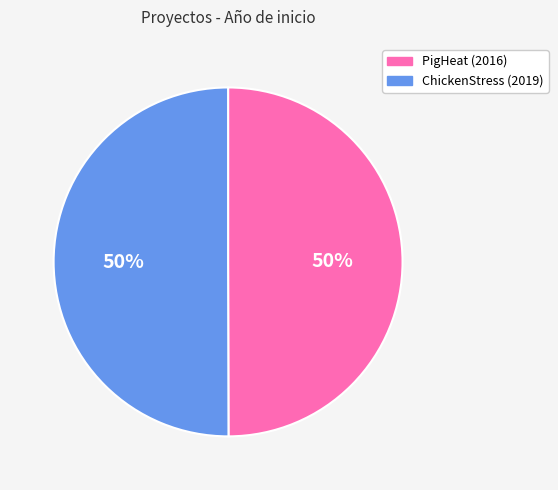

What is the ratio of the value at PigHeat (2016) to the value at ChickenStress (2019)?

1.0